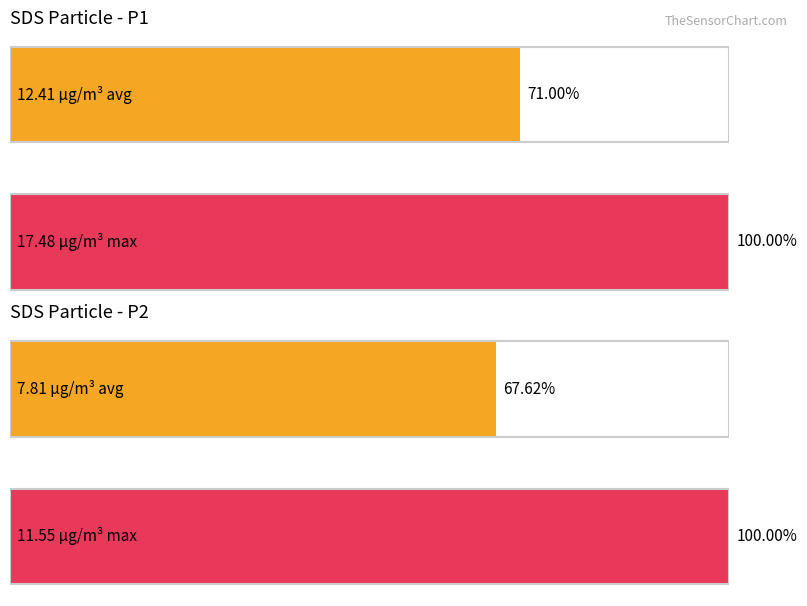

At which label does Average utilization first exceed 10?

SDS_P1